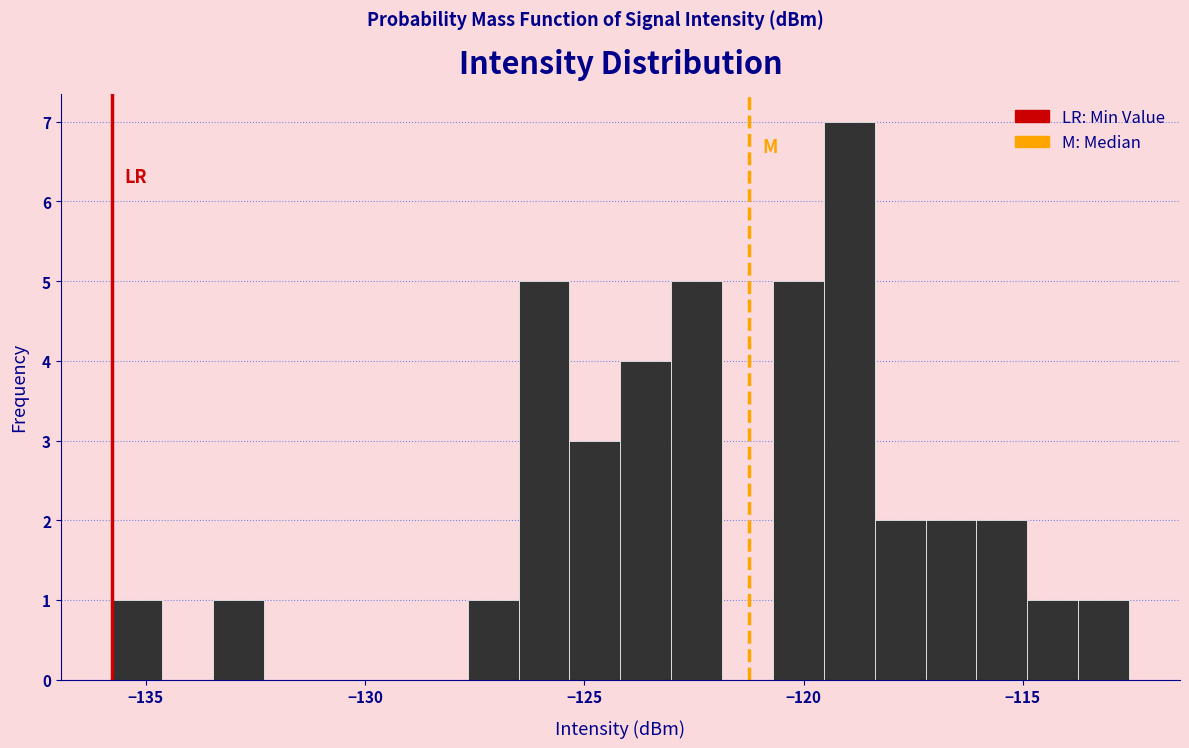

Around what value on the x-axis is the tallest bar? Give the approximate position of its centre, as read against the axis.

-119.0